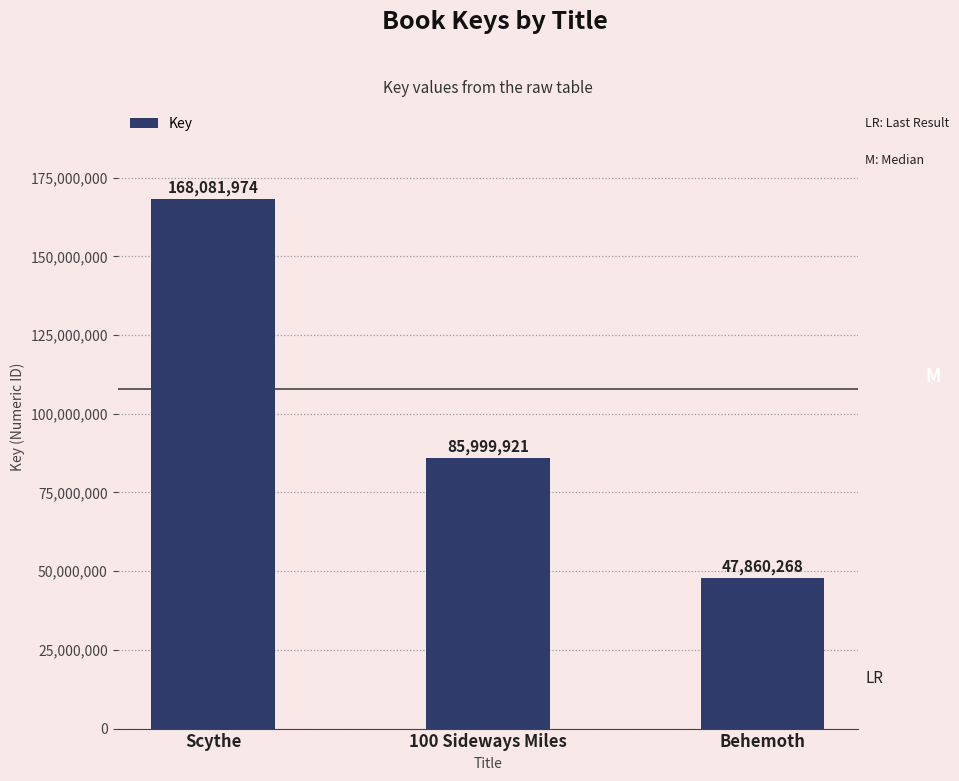

What is the approximate value at 100 Sideways Miles?

85999921